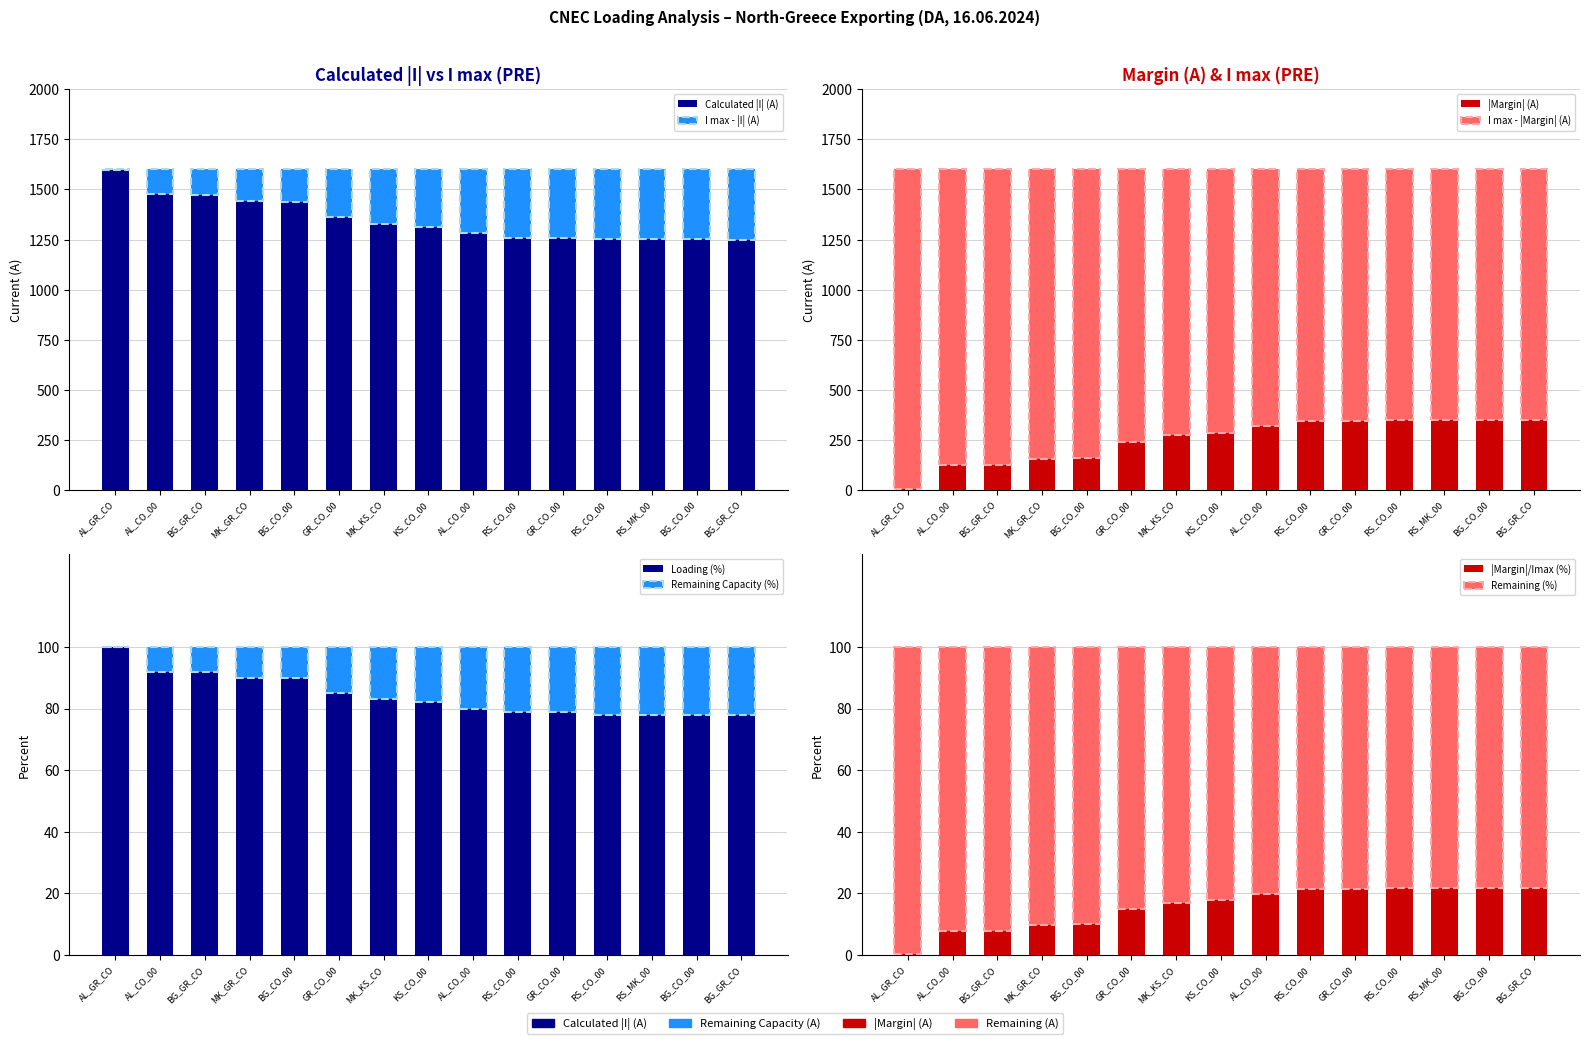

How many categories are shown in the chart?

15